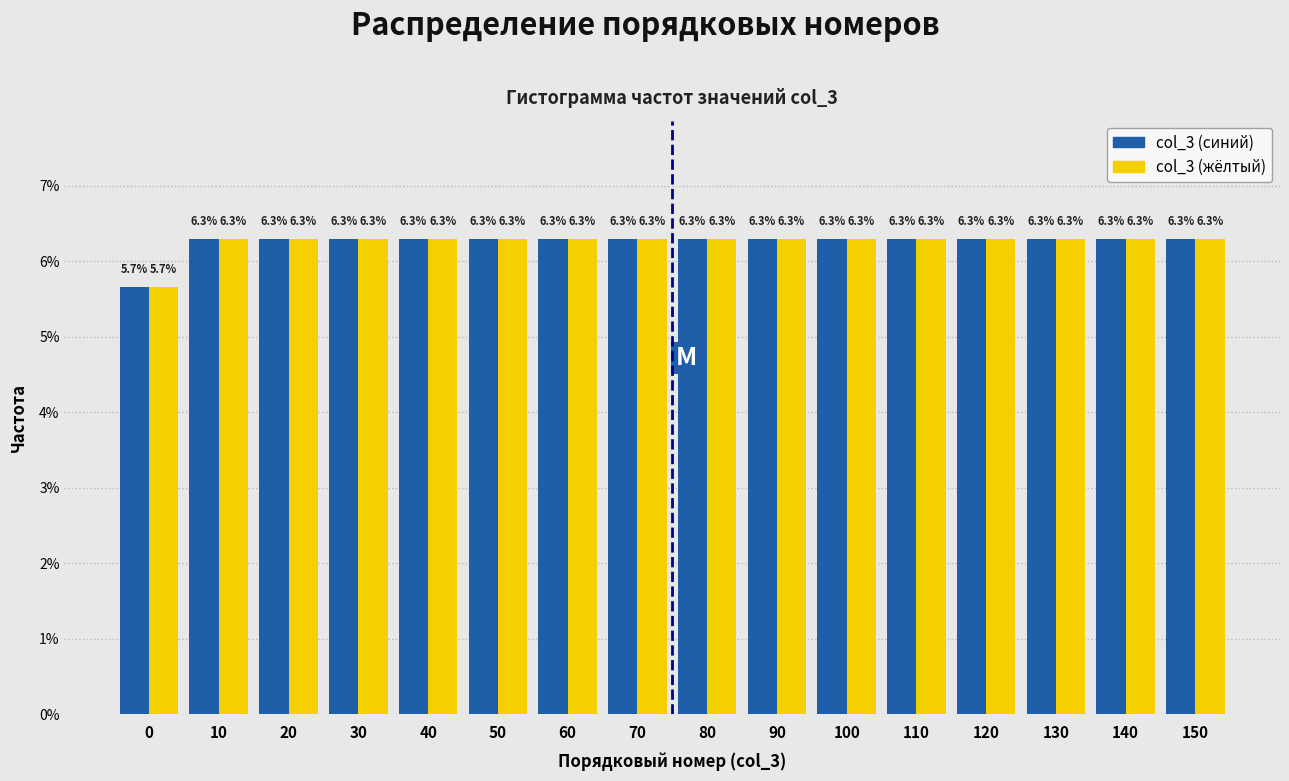

Reading left to right, transcribe all the data shown in this chart.

col_3 (синий): 0=5.7	10=6.3	20=6.3	30=6.3	40=6.3	50=6.3	60=6.3	70=6.3	80=6.3	90=6.3	100=6.3	110=6.3	120=6.3	130=6.3	140=6.3	150=6.3
col_3 (жёлтый): 0=5.7	10=6.3	20=6.3	30=6.3	40=6.3	50=6.3	60=6.3	70=6.3	80=6.3	90=6.3	100=6.3	110=6.3	120=6.3	130=6.3	140=6.3	150=6.3